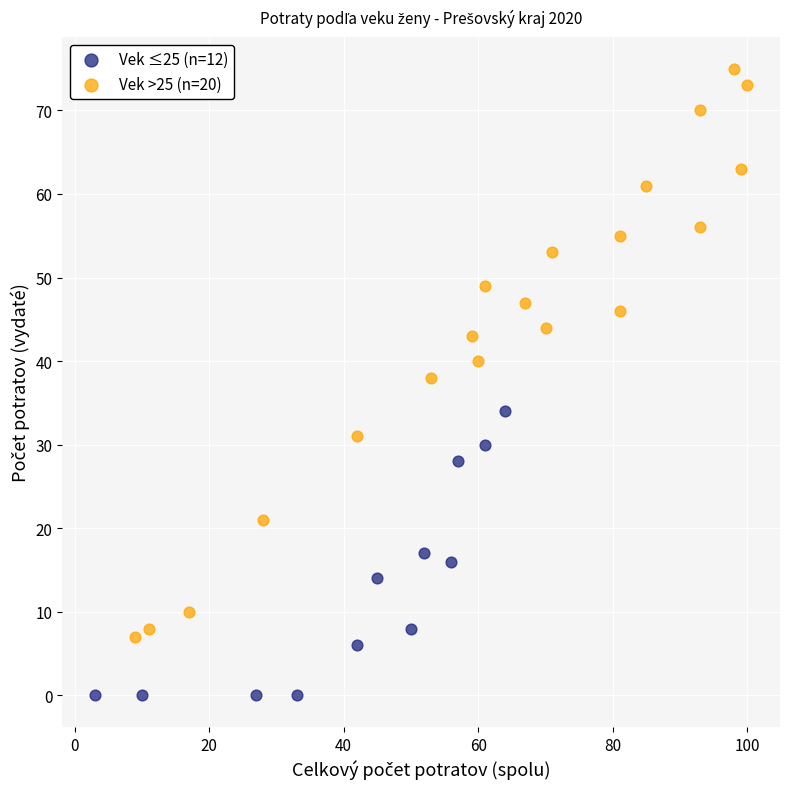

Which series reaches the minimum Y coordinate?

Vek ≤25 (n=12)